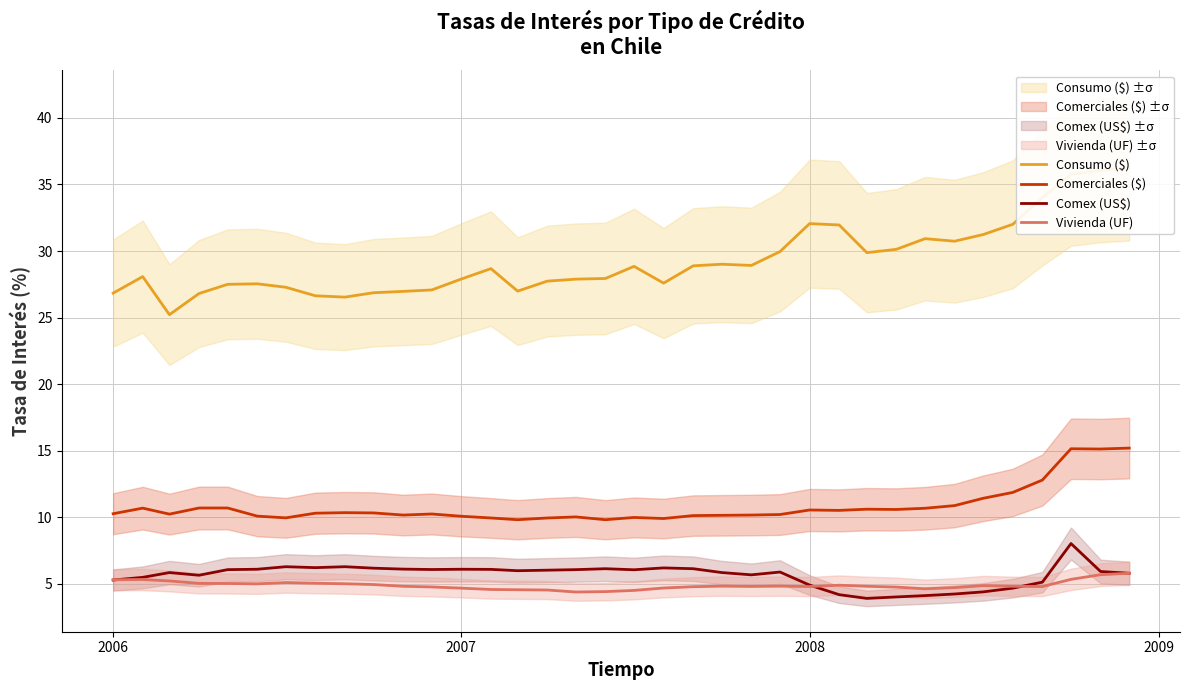

True or false: Comex (US$) has more than 0 points higher than both neighbors.

True